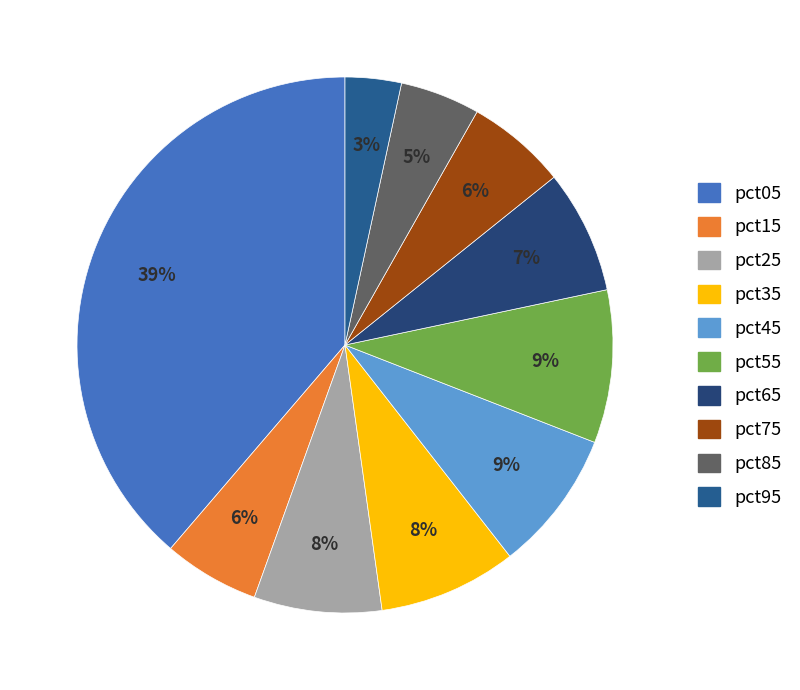

What is the total percentage of pct25 and pct55?

16.9%